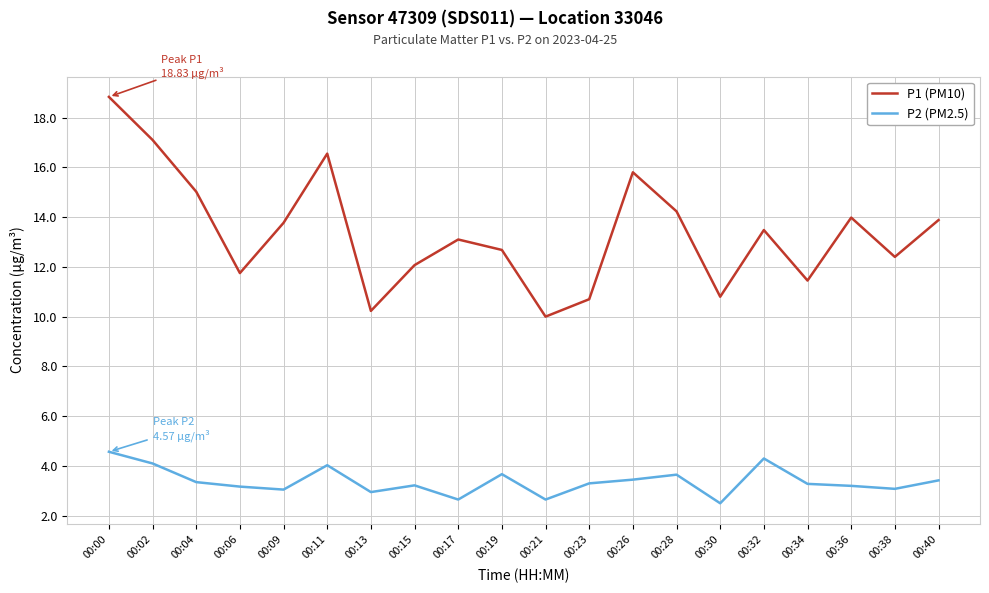

List the series in order of their peak value, highest first.

P1 (PM10), P2 (PM2.5)